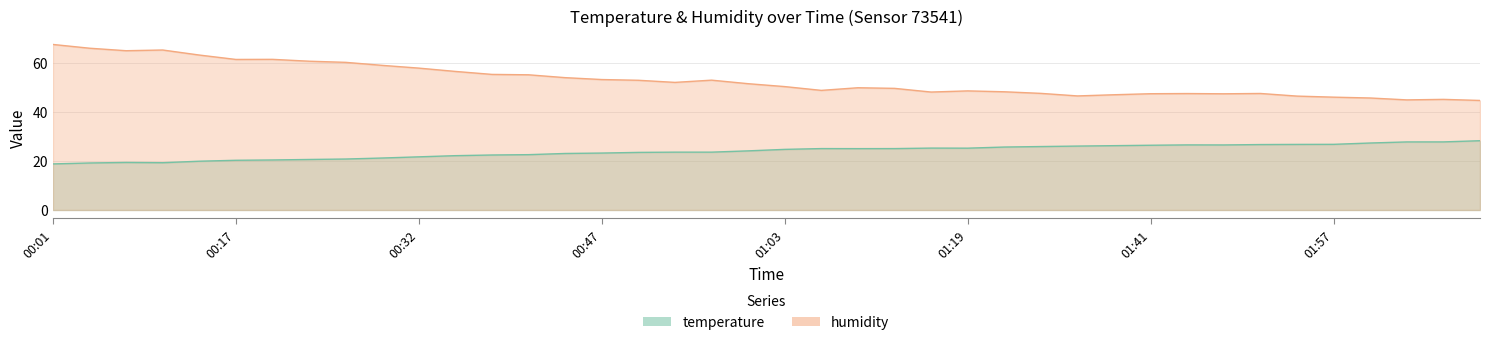

What are all the series names shown in the legend?

temperature, humidity